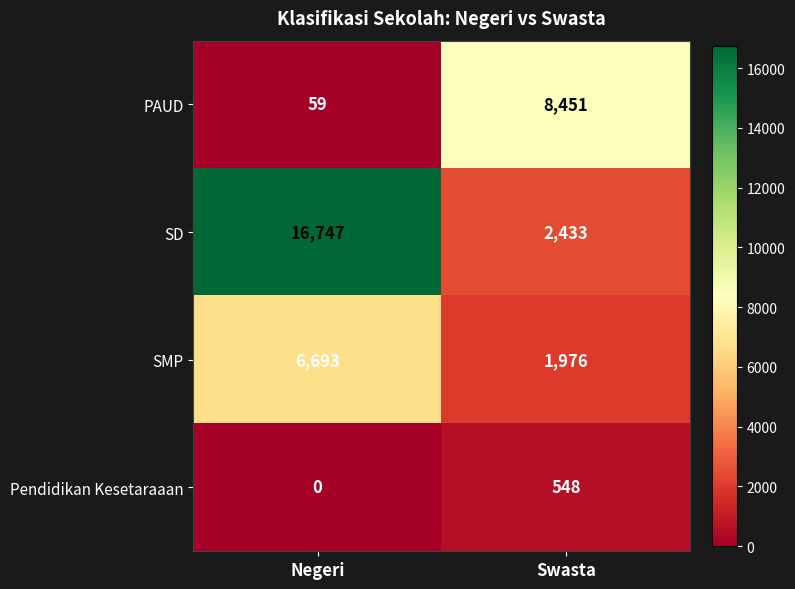

At which category does the chart reach its minimum across all series?

Negeri